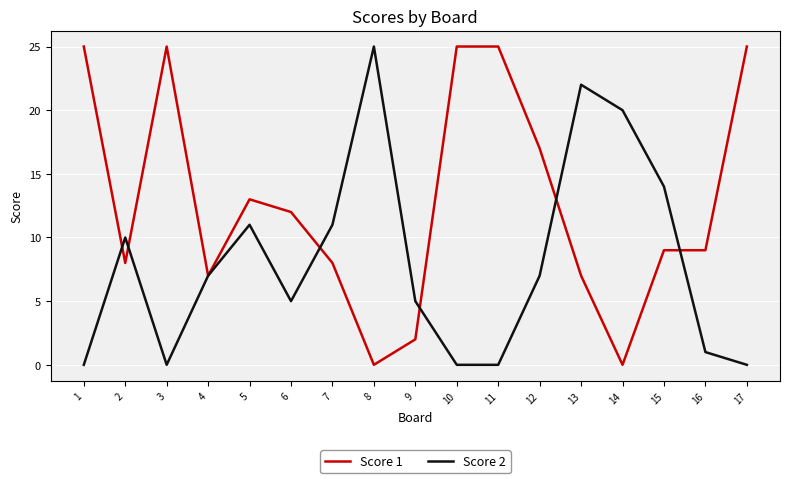

At which category is the sum across all series the highest?

13